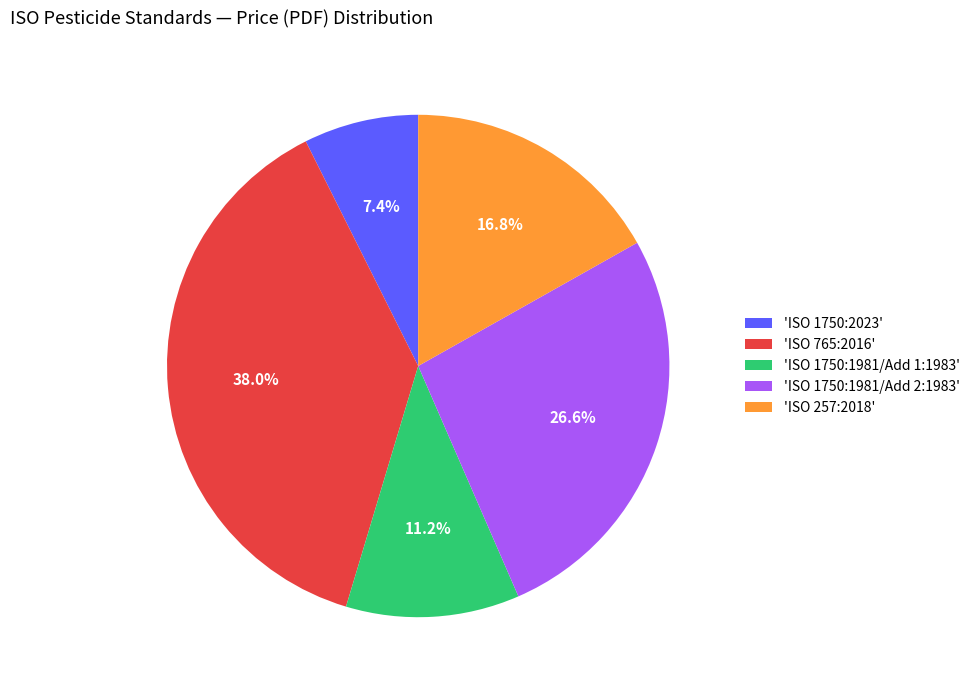

Combined, do 'ISO 1750:1981/Add 2:1983' and 'ISO 257:2018' account for over 50%?

No